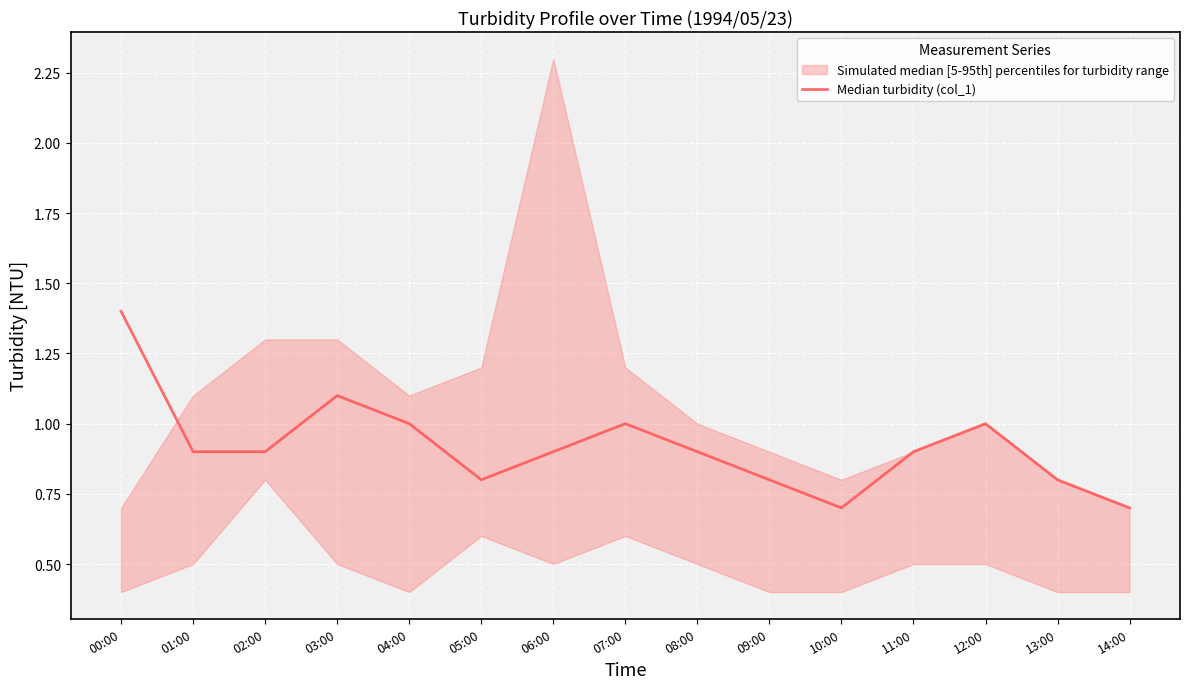

Reading left to right, transcribe all the data shown in this chart.

1.4	0.9	0.9	1.1	1.0	0.8	0.9	1.0	0.9	0.8	0.7	0.9	1.0	0.8	0.7